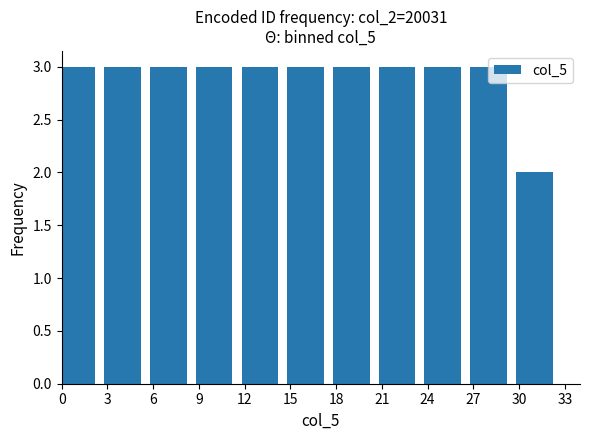

At which category does the chart reach its minimum across all series?

30